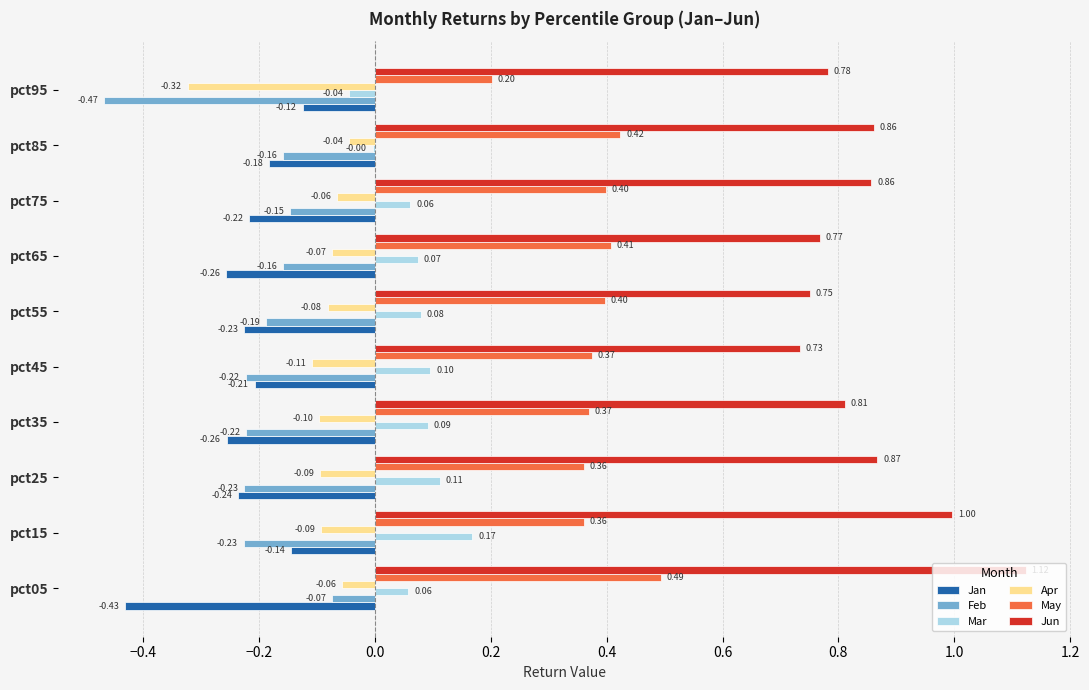

Is the value of Jun at pct35 greater than the value of Mar at pct35?

Yes